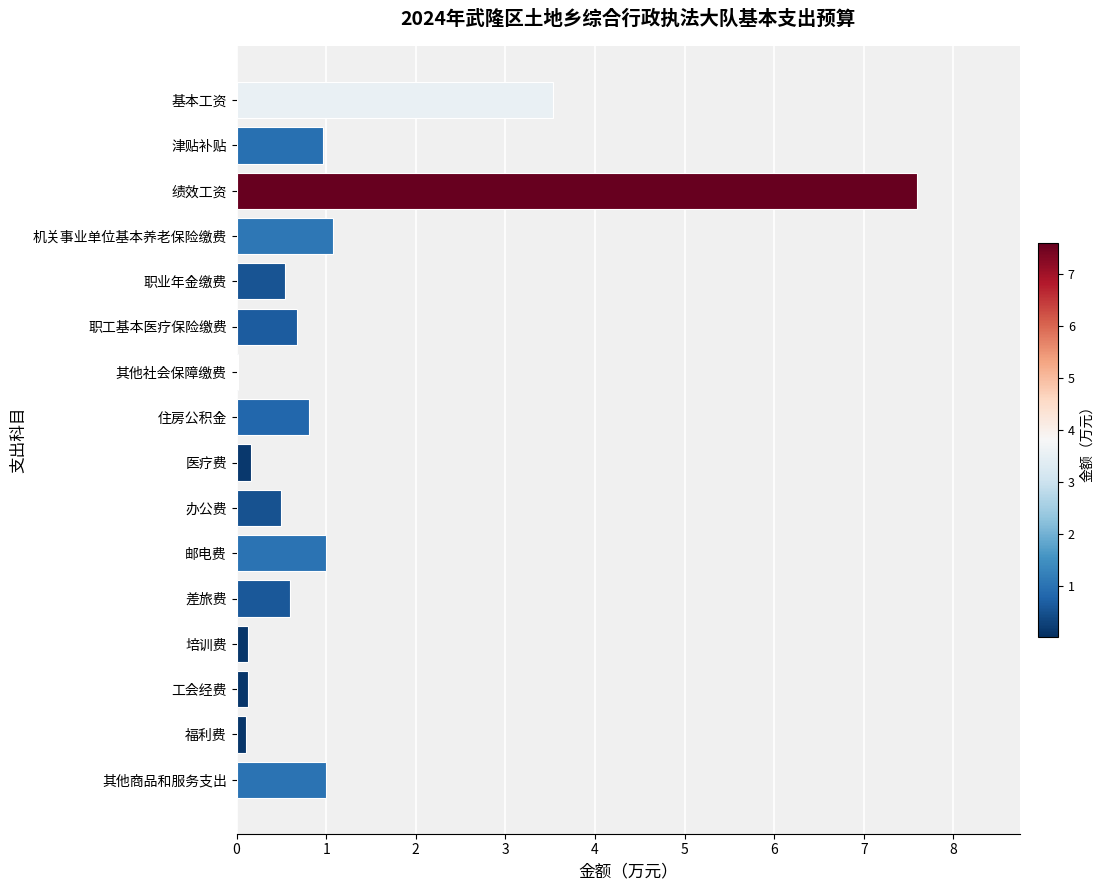

What is the ratio of the value at 办公费 to the value at 其他商品和服务支出?

0.5